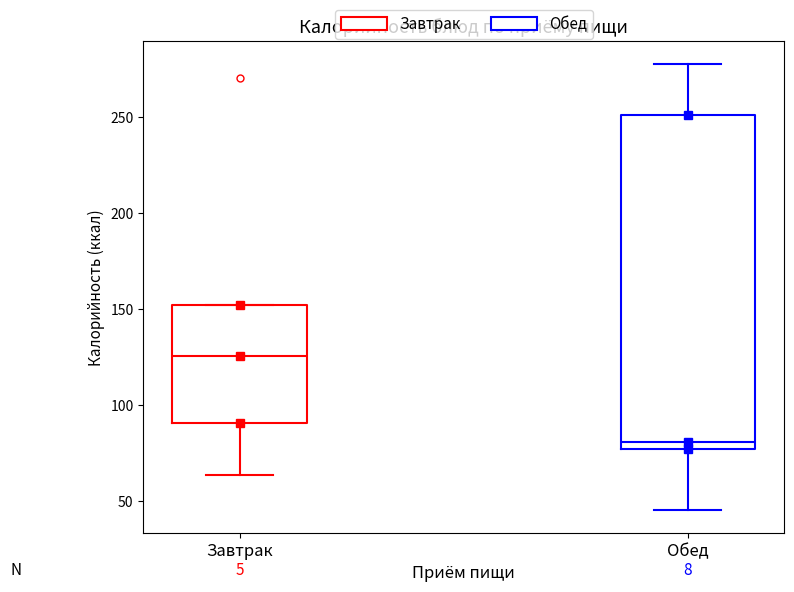

Reading left to right, read every box against the y-axis: the position of its median line, the range the box covers, and the ends of its whiskers. The values are not printed on the chart, so give them approximately, as read against the axis.

Завтрак: median 125, box 90 to 150, whiskers 65 to 150
Обед: median 80, box 75 to 250, whiskers 45 to 280